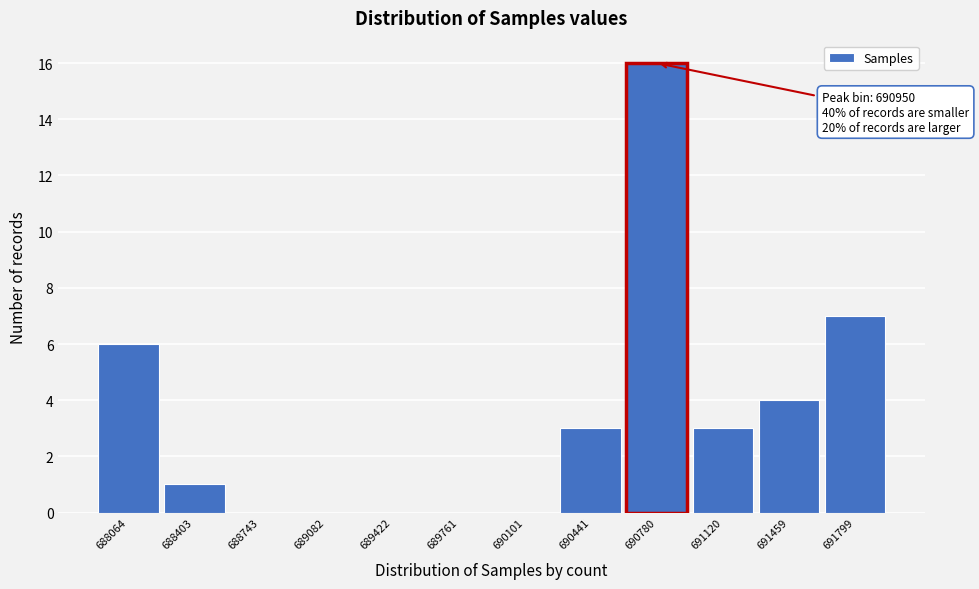

Reading left to right, list all the values displayed in this chart.

688064=6	688403=1	688743=0	689082=0	689422=0	689761=0	690101=0	690441=3	690780=16	691120=3	691459=4	691799=7